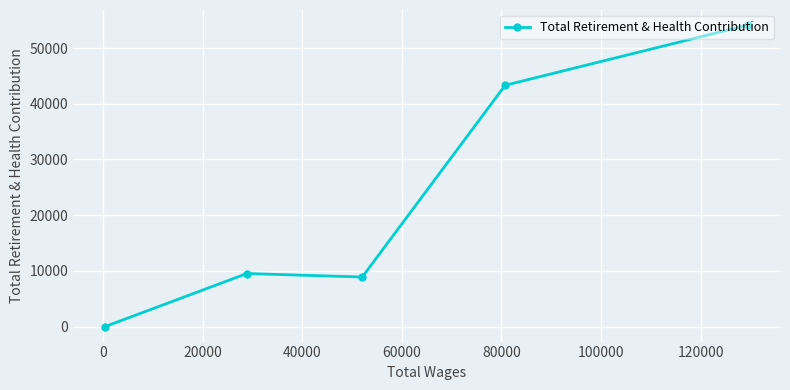

What is the greatest value displayed?

54147